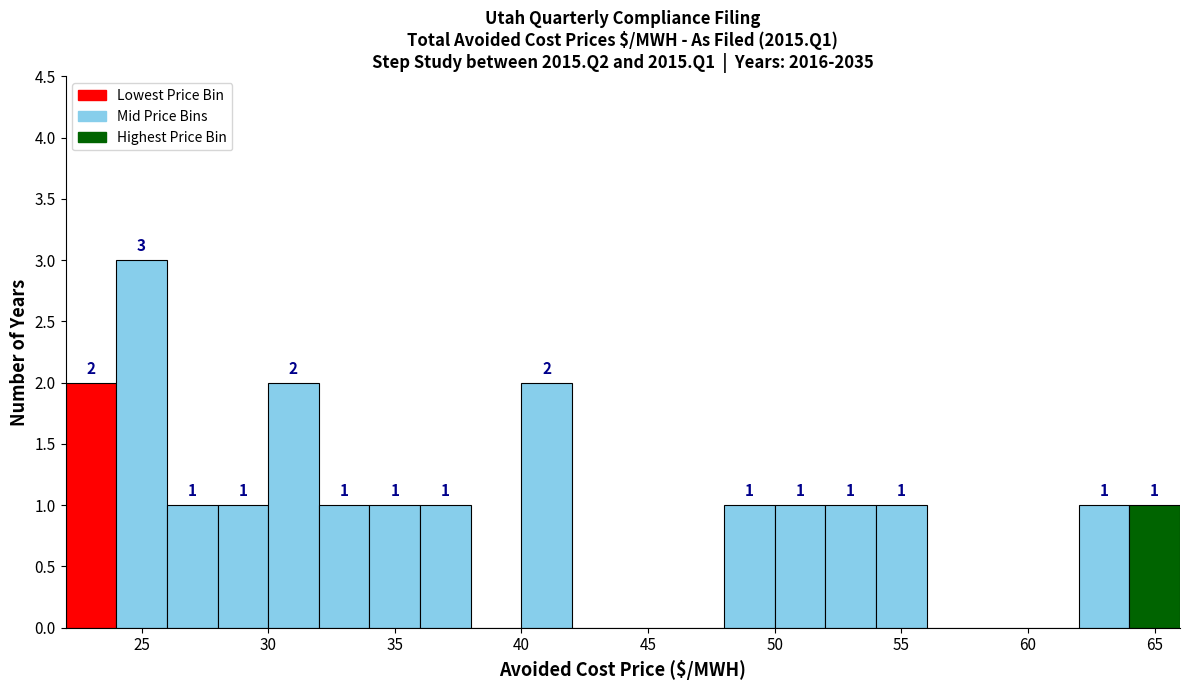

Over which range of the x-axis is the bar tallest?

24 to 26